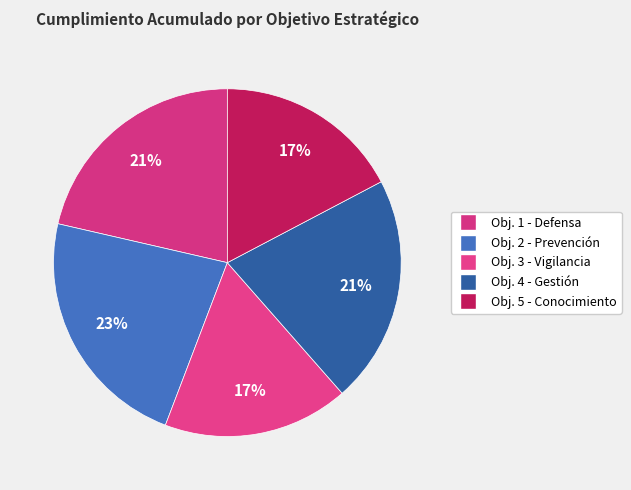

Which slice is the smallest?

Objetivo 3 - Vigilar la conducta